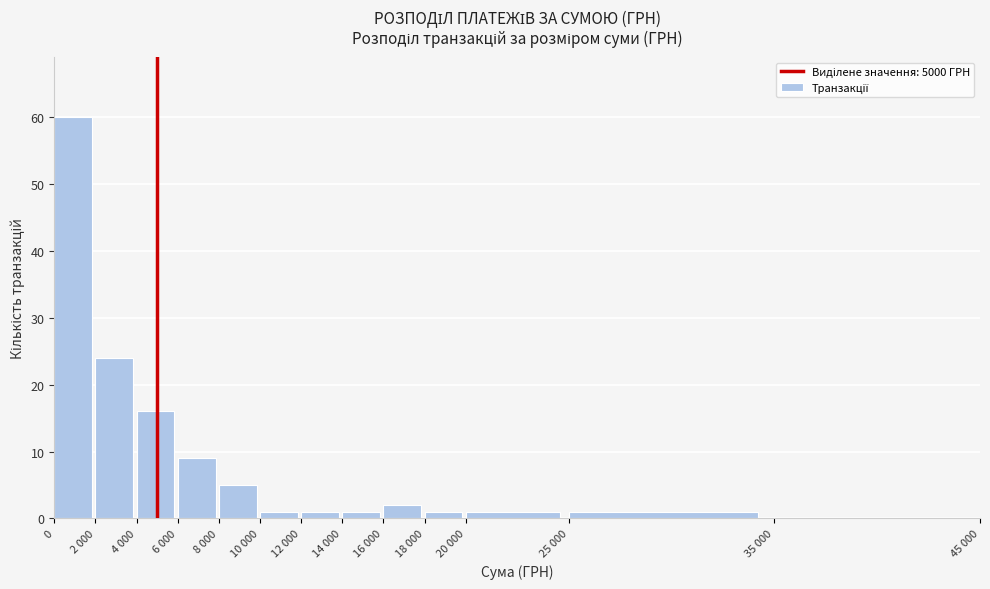

Reading left to right, list all the values displayed in this chart.

0=60	2 000=24	4 000=16	6 000=9	8 000=5	10 000=1	12 000=1	14 000=1	16 000=2	18 000=1	20 000=1	25 000=1	35 000=0